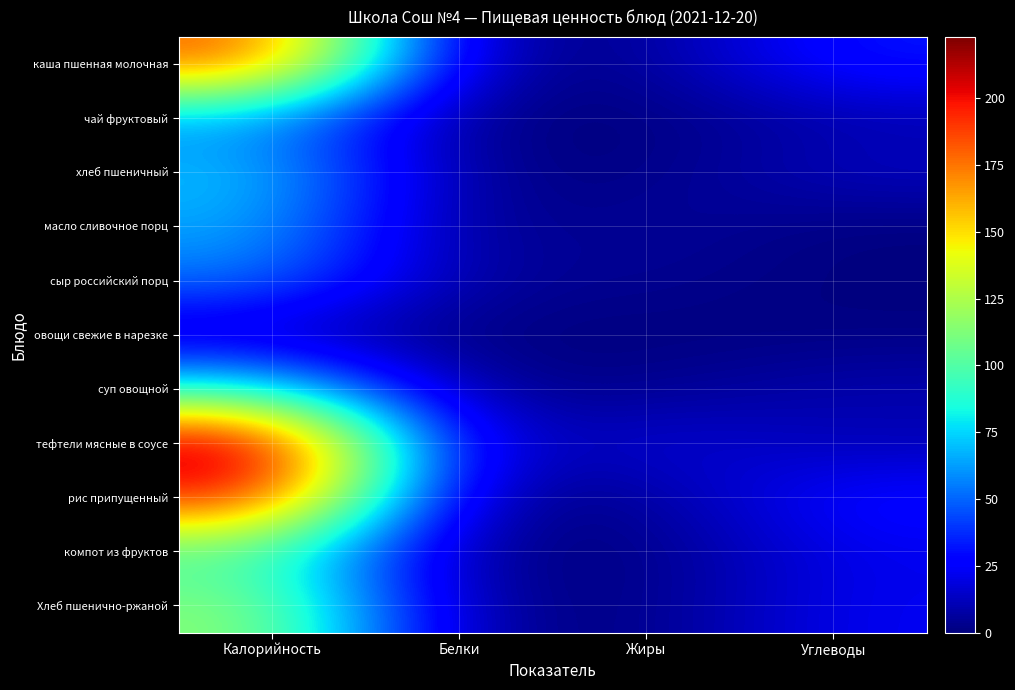

Which series has the largest range (max minus min)?

тефтели мясные в соусе